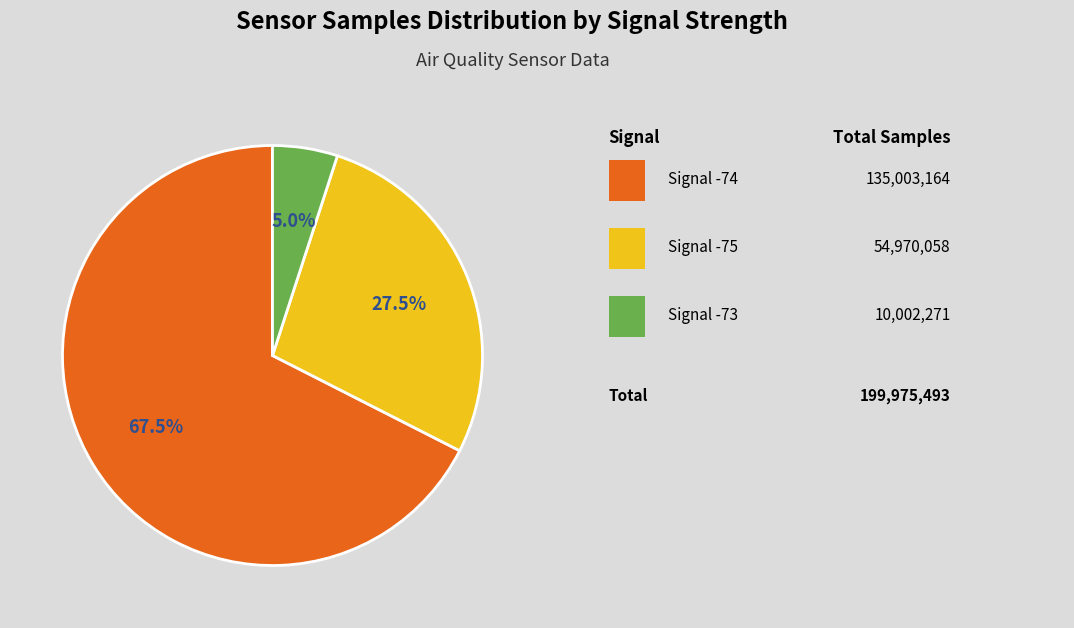

Is there any slice that represents more than half of the pie?

Yes